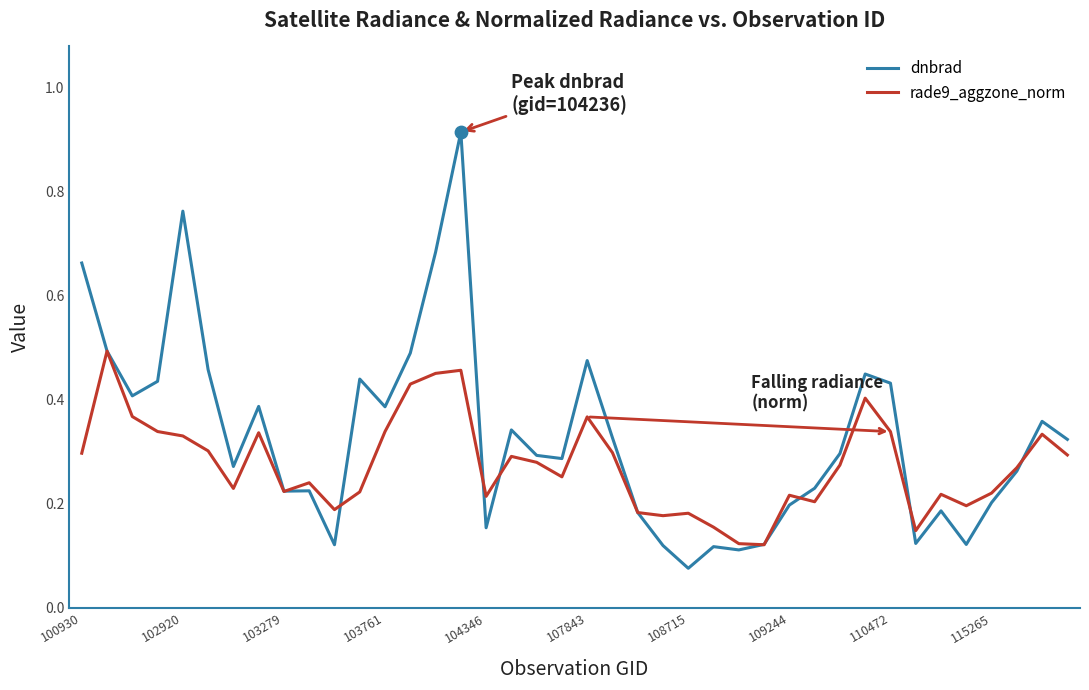

List the series in order of their peak value, highest first.

dnbrad, rade9_aggzone_norm